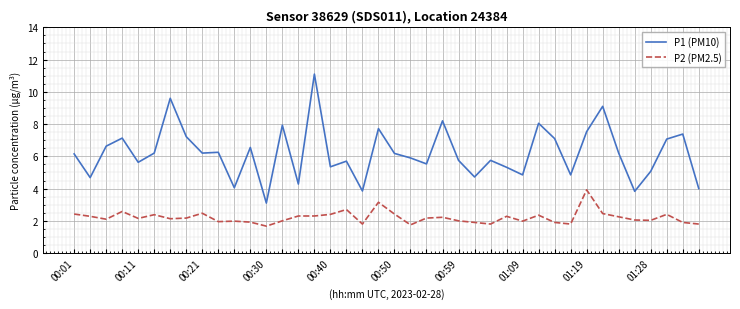

List the series in order of their overall mean, lowest first.

P2 (PM2.5), P1 (PM10)